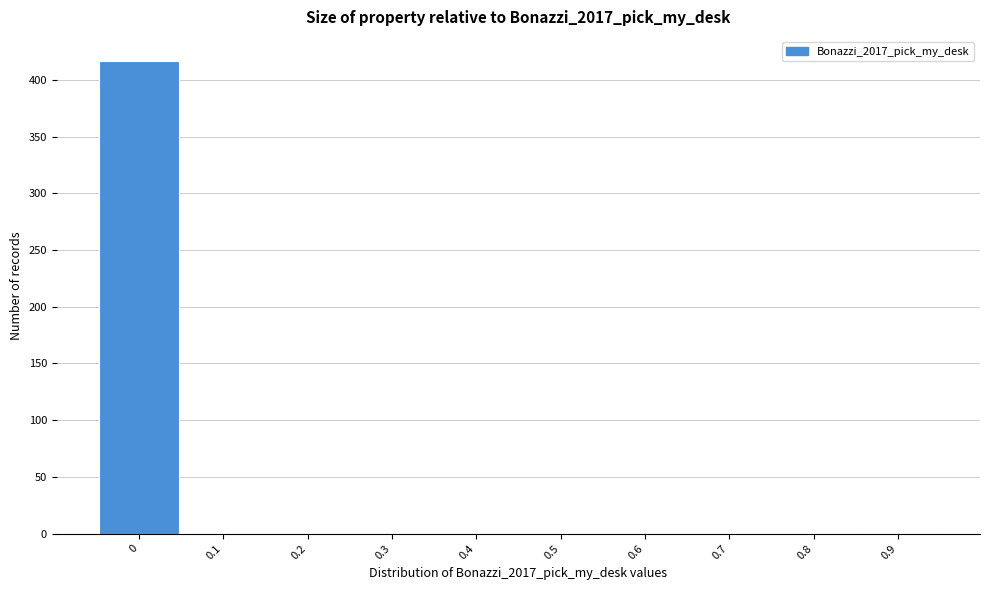

The value at 0.7 is 268. True or false?

False